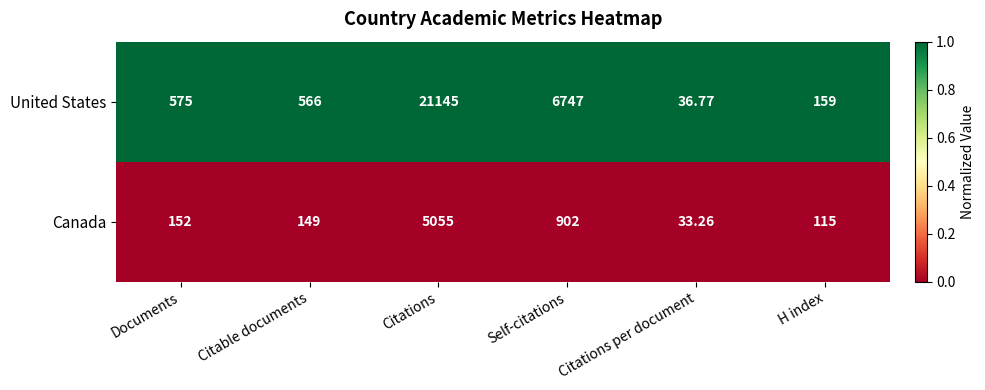

Which series changed the most between Documents and Citations per document?

United States